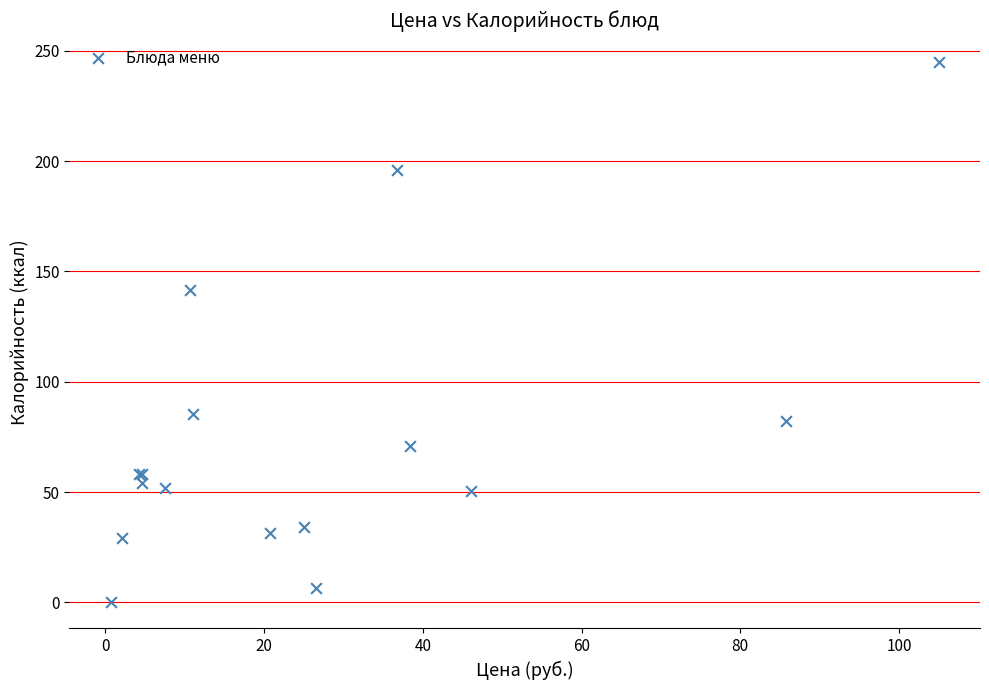

What Y value in the scatter plot is closest to 122?

141.5